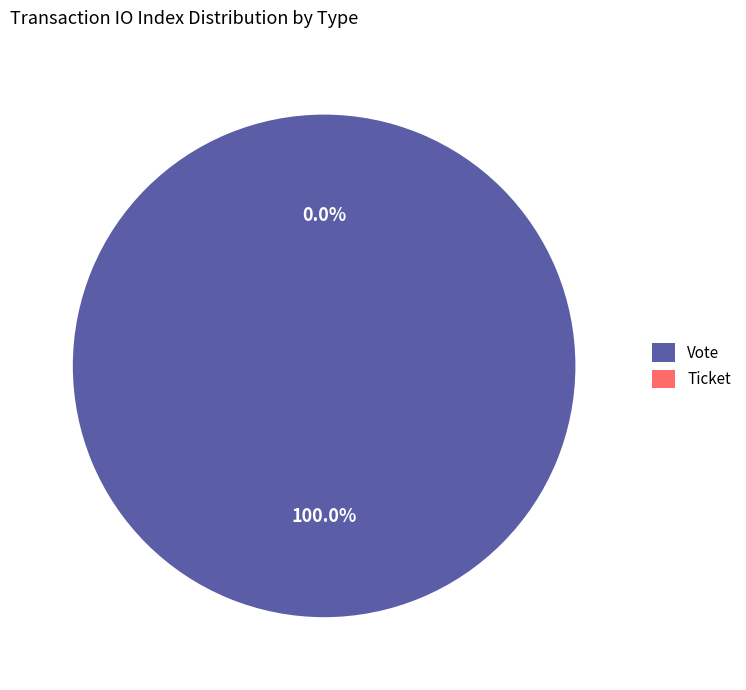

Rank the categories by value from highest to lowest.

Vote, Ticket